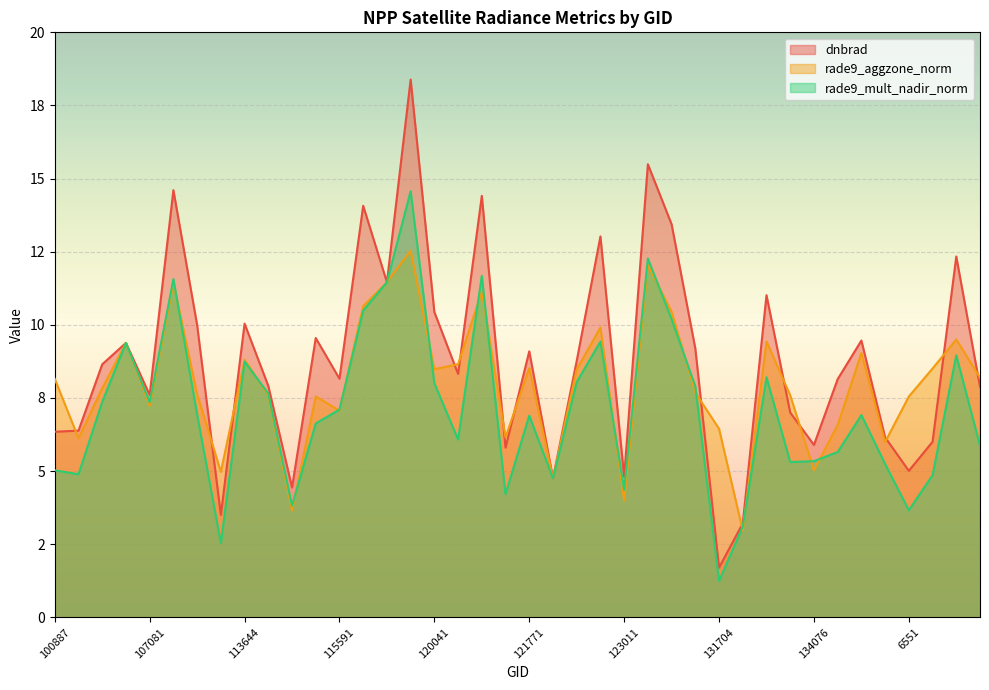

Which label corresponds to the largest value in the chart?

119873